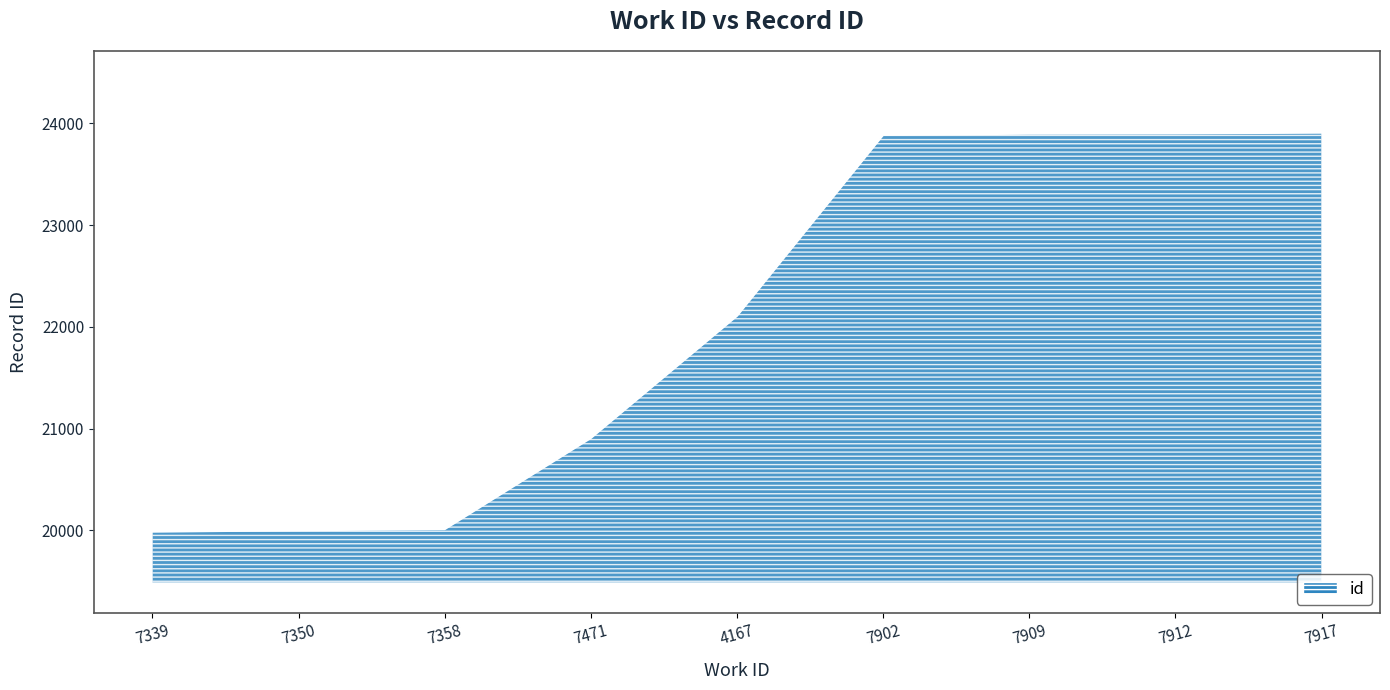

What is the difference between the second highest and minimum values?

3912